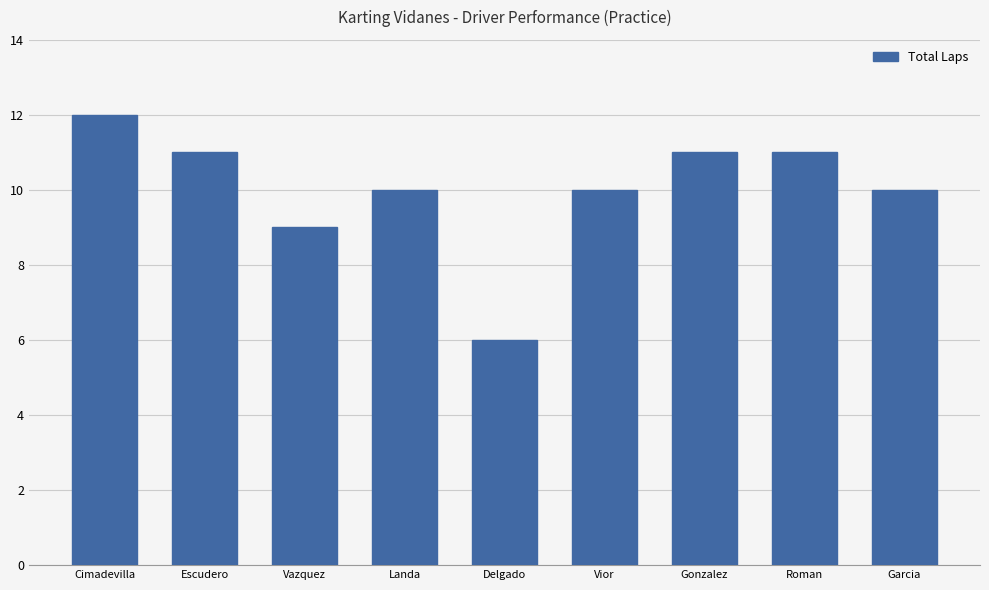

What is the sum of all values?

90